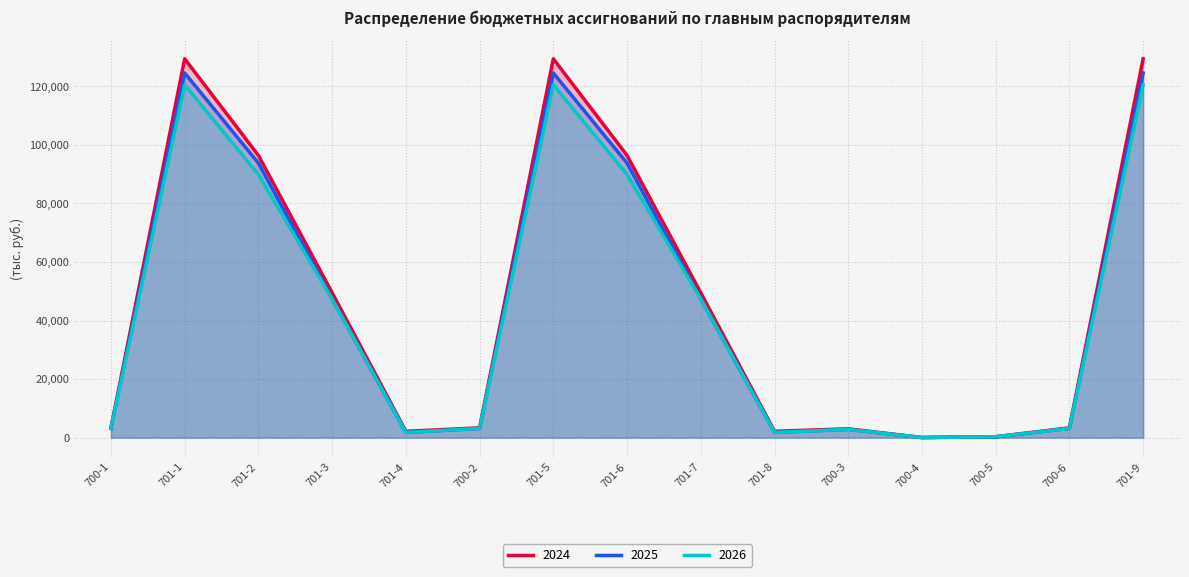

Between 700-3 and 700-4, which series saw the biggest shift?

2024